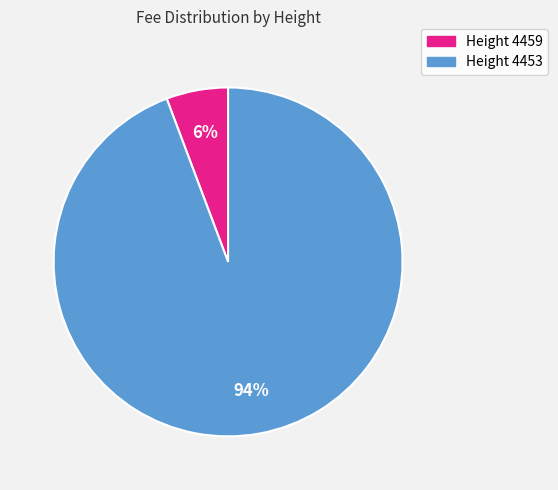

What is the majority slice?

Height 4453